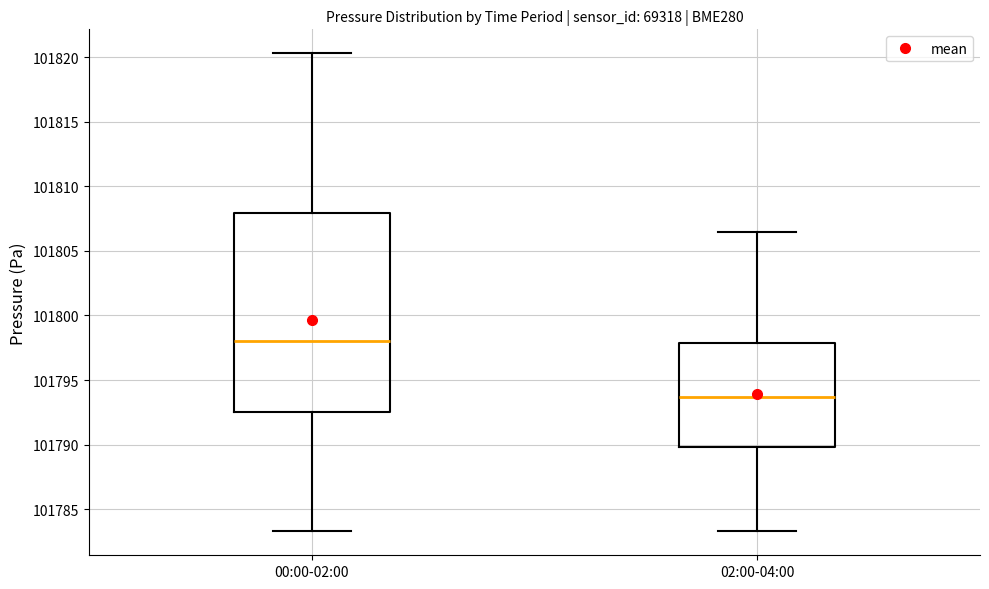

Comparing the boxes themselves (not the whiskers), which one is the tallest?

00:00-02:00